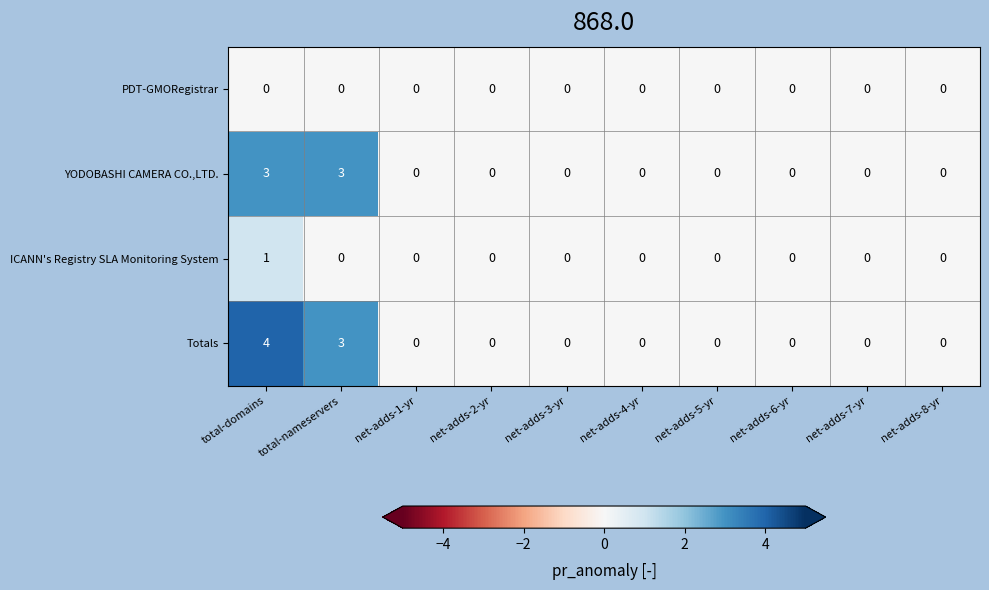

What value does the YODOBASHI CAMERA CO.,LTD. series have at total-domains?

3